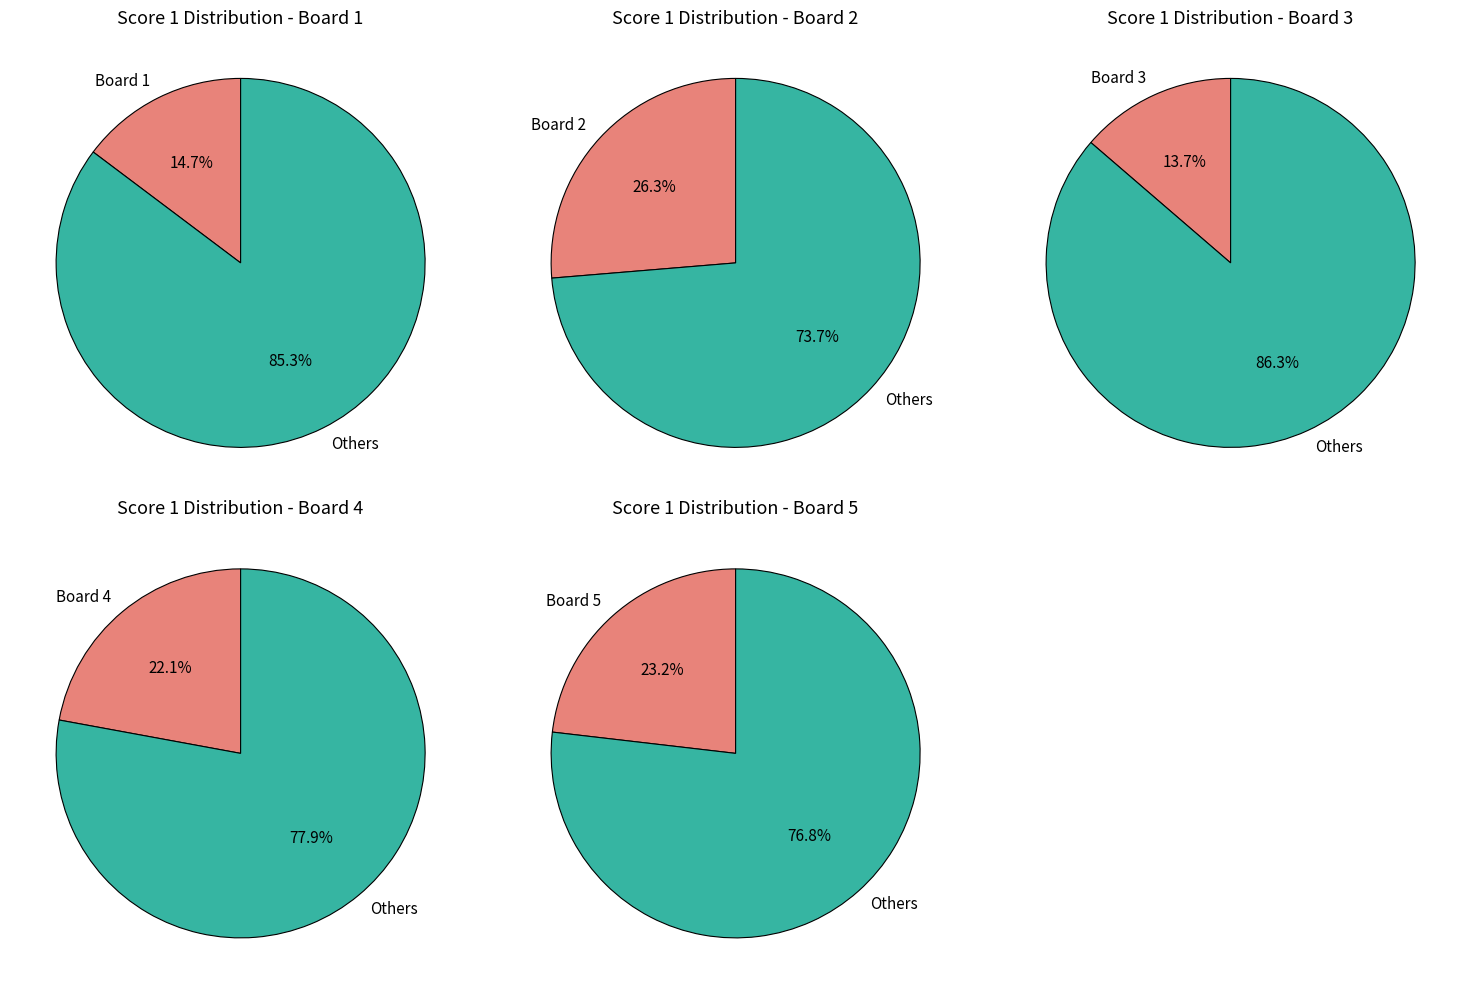

Is the sum of 4 and 3 greater than half?

No